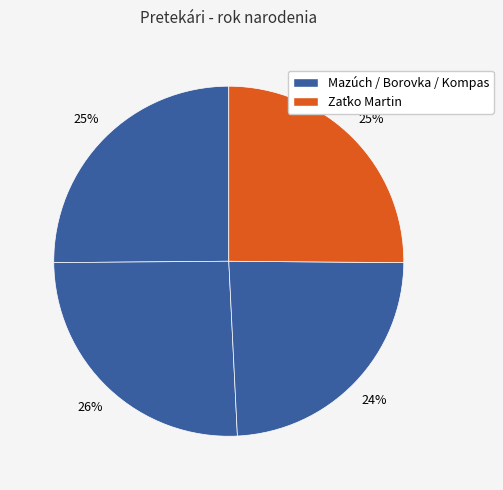

To the nearest percent, what is the difference between the largest and smallest slice percentages?

2%